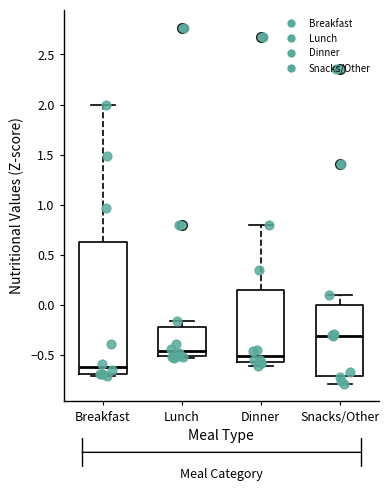

Reading left to right, transcribe this box plot: for each box, give where its median line is, the range the box spans, and where its two whiskers end, as read against the y-axis. The values are not printed on the chart, so give them approximately, as read against the axis.

Breakfast: median -0.60, box -0.70 to 0.60, whiskers -0.70 (just below the box's lower edge) to 2.00
Lunch: median -0.45, box -0.50 to -0.20, whiskers -0.55 to -0.15
Dinner: median -0.50, box -0.60 to 0.15, whiskers -0.60 (just below the box's lower edge) to 0.80
Snacks/Other: median -0.30, box -0.70 to 0.00, whiskers -0.80 to 0.10